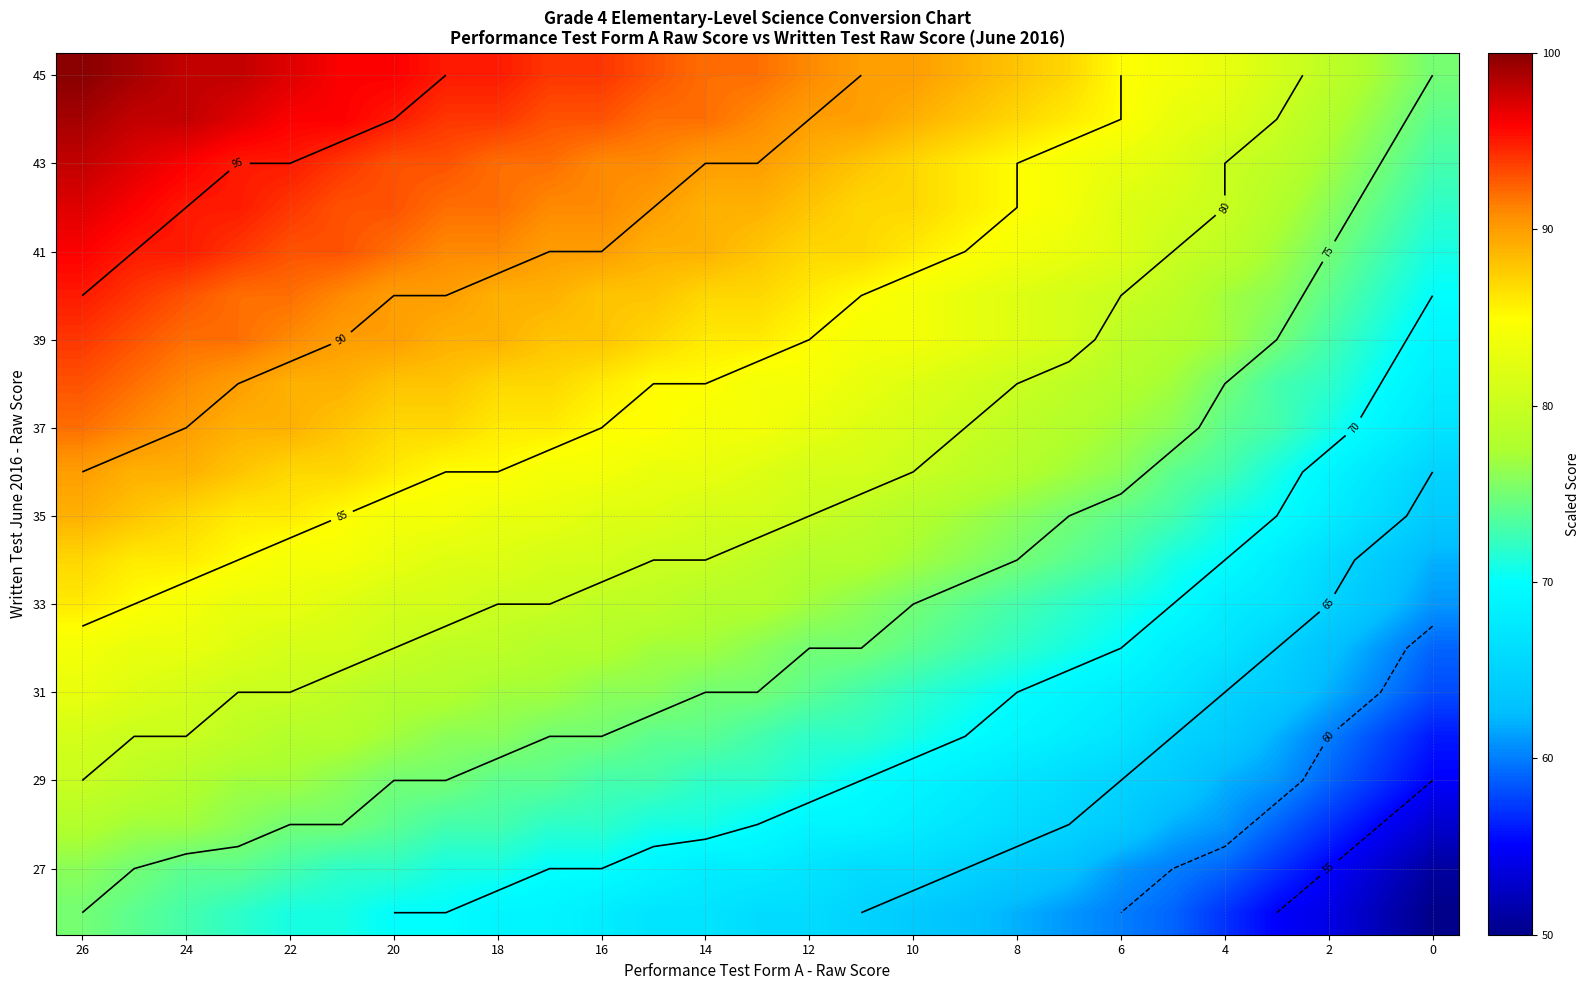

At how many categories does at least one series exceed 73?

27